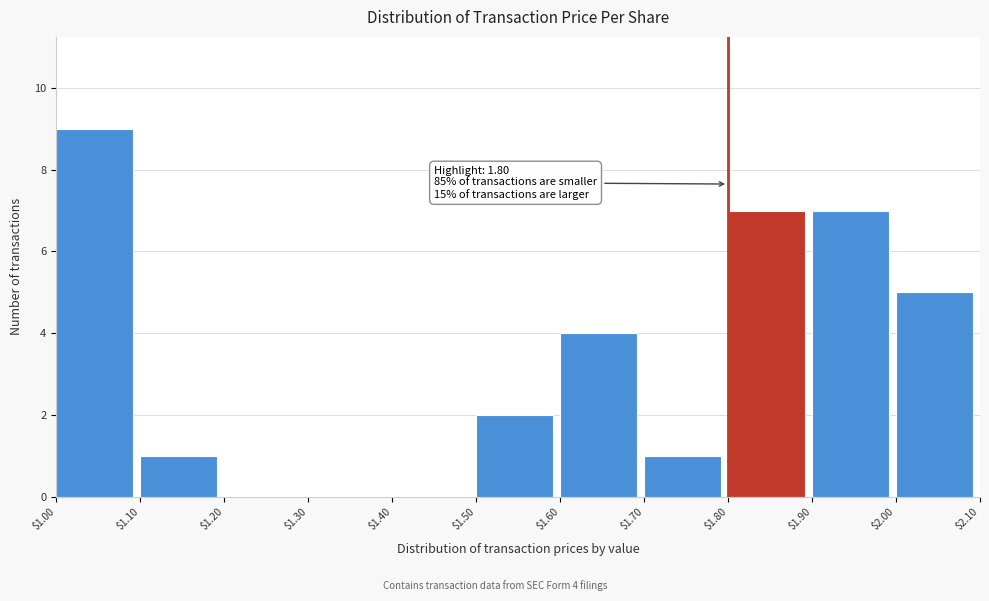

Over which range of the x-axis is the bar tallest?

$1.00 to $1.10